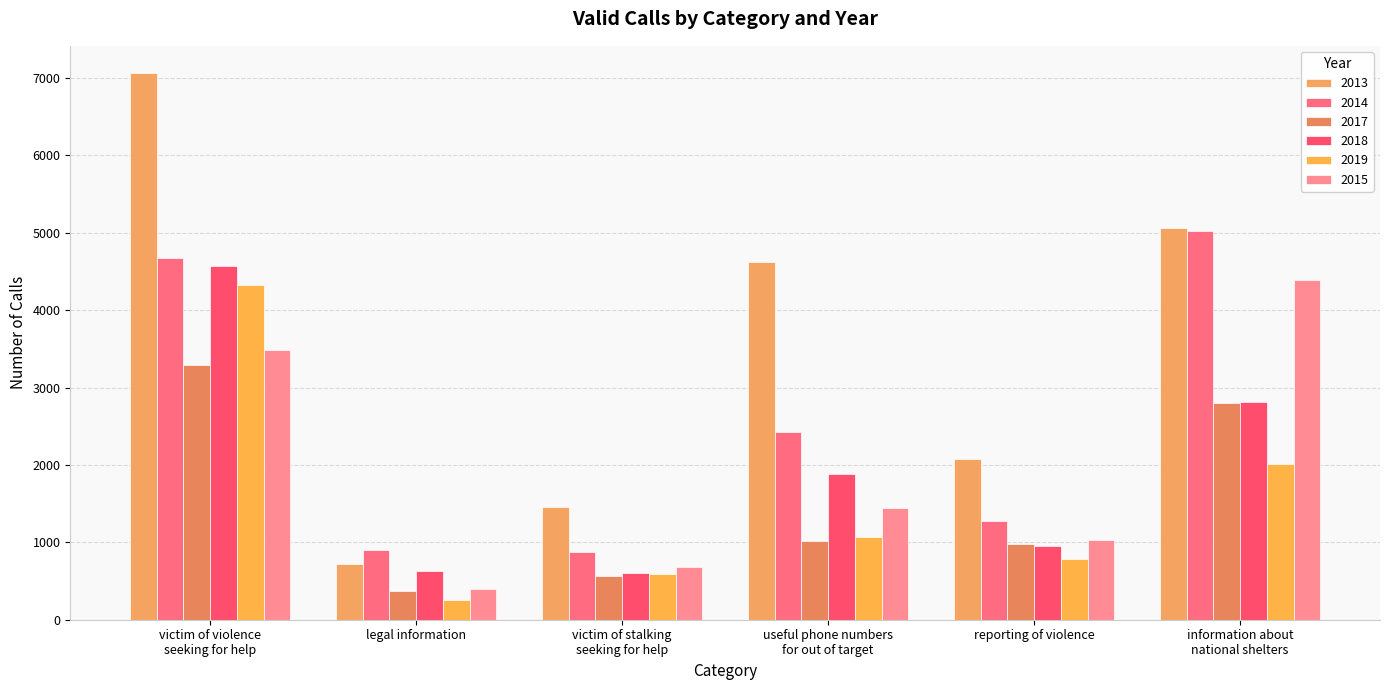

Rank the series at legal information from highest to lowest value.

2014, 2013, 2018, 2015, 2017, 2019